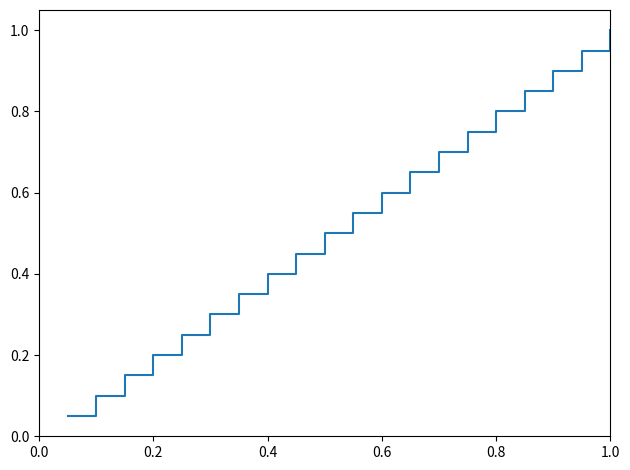

Does the chart display data point markers on the line(s)?

No